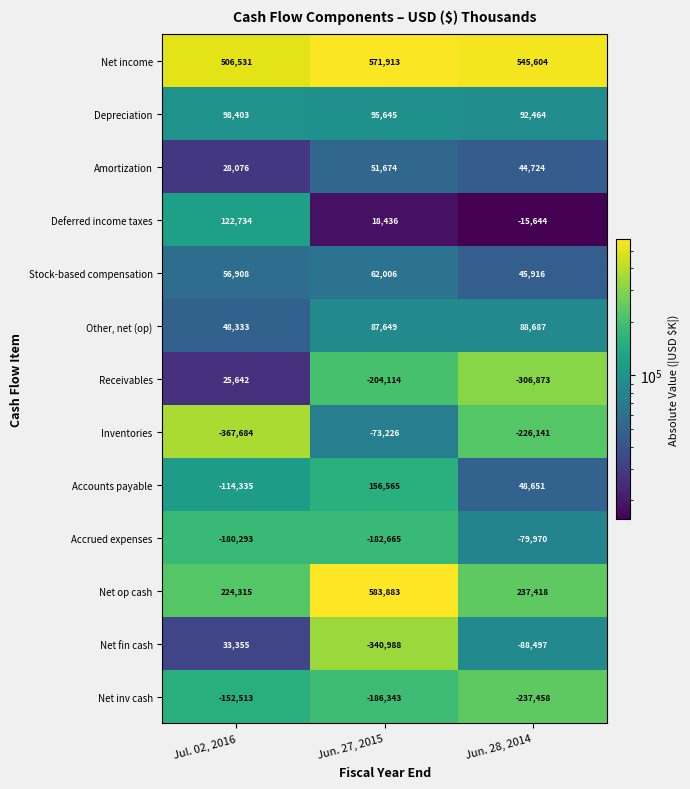

At which label does Accrued expenses first exceed -180293?

Jun. 28, 2014